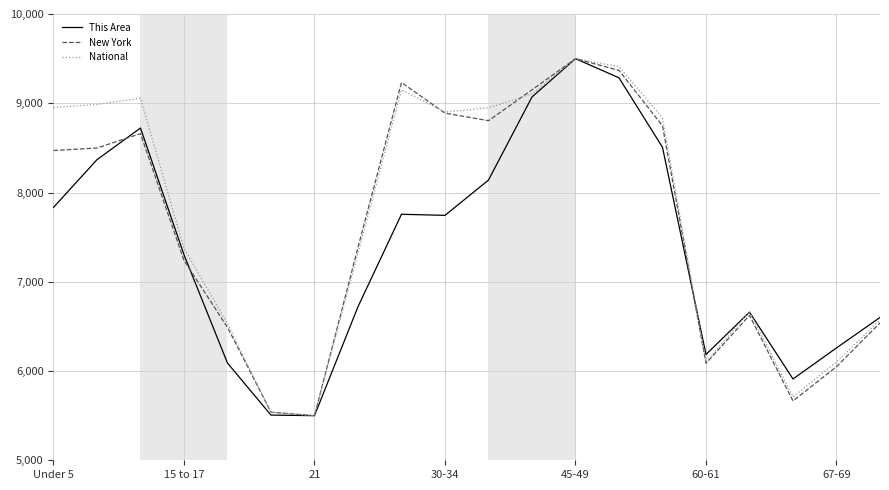

What is the maximum value for This Area?

9500.0